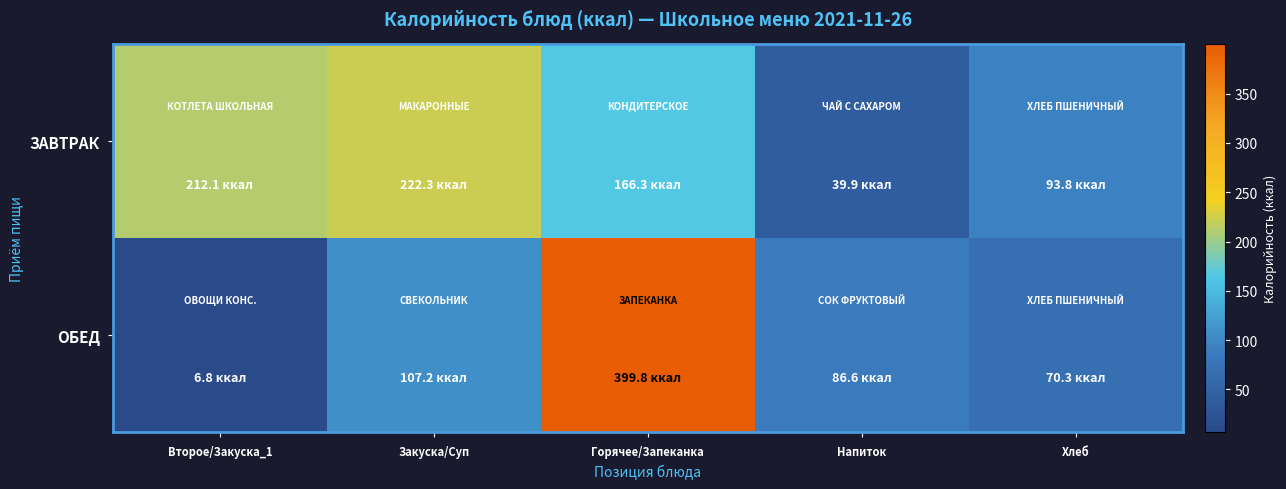

Reading left to right, list all the values displayed in this chart.

ЗАВТРАК: Второе/Закуска_1=212.1	Закуска/Суп=222.3	Горячее/Запеканка=166.3	Напиток=39.9	Хлеб=93.8
ОБЕД: Второе/Закуска_1=6.8	Закуска/Суп=107.2	Горячее/Запеканка=399.8	Напиток=86.6	Хлеб=70.3